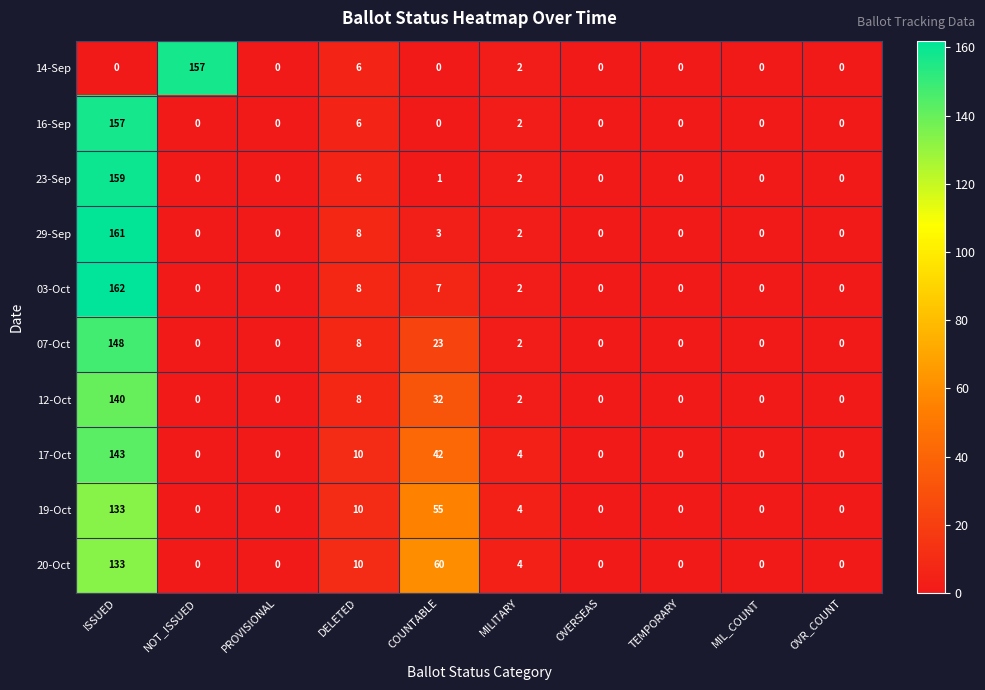

What is the total value across all series at ISSUED?

1336